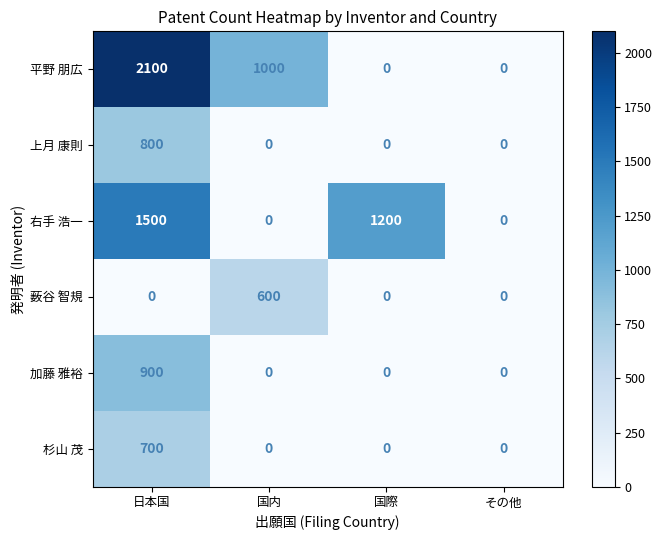

How many values in the 杉山 茂 series exceed 0?

1